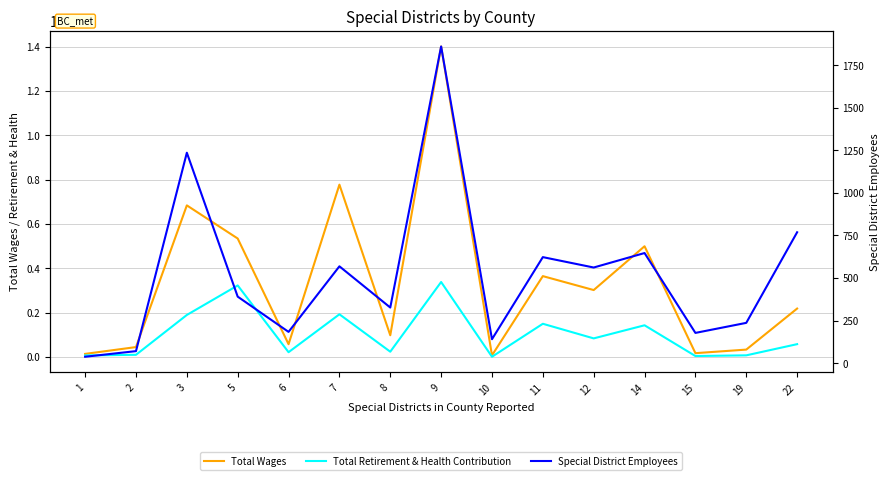

List the series in order of their peak value, highest first.

Total Wages, Total Retirement & Health Contribution, Special District Employees